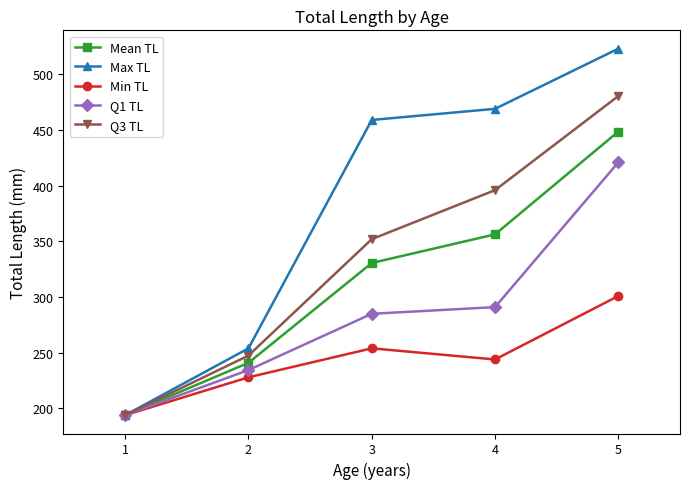

What is the greatest value displayed?

523.0